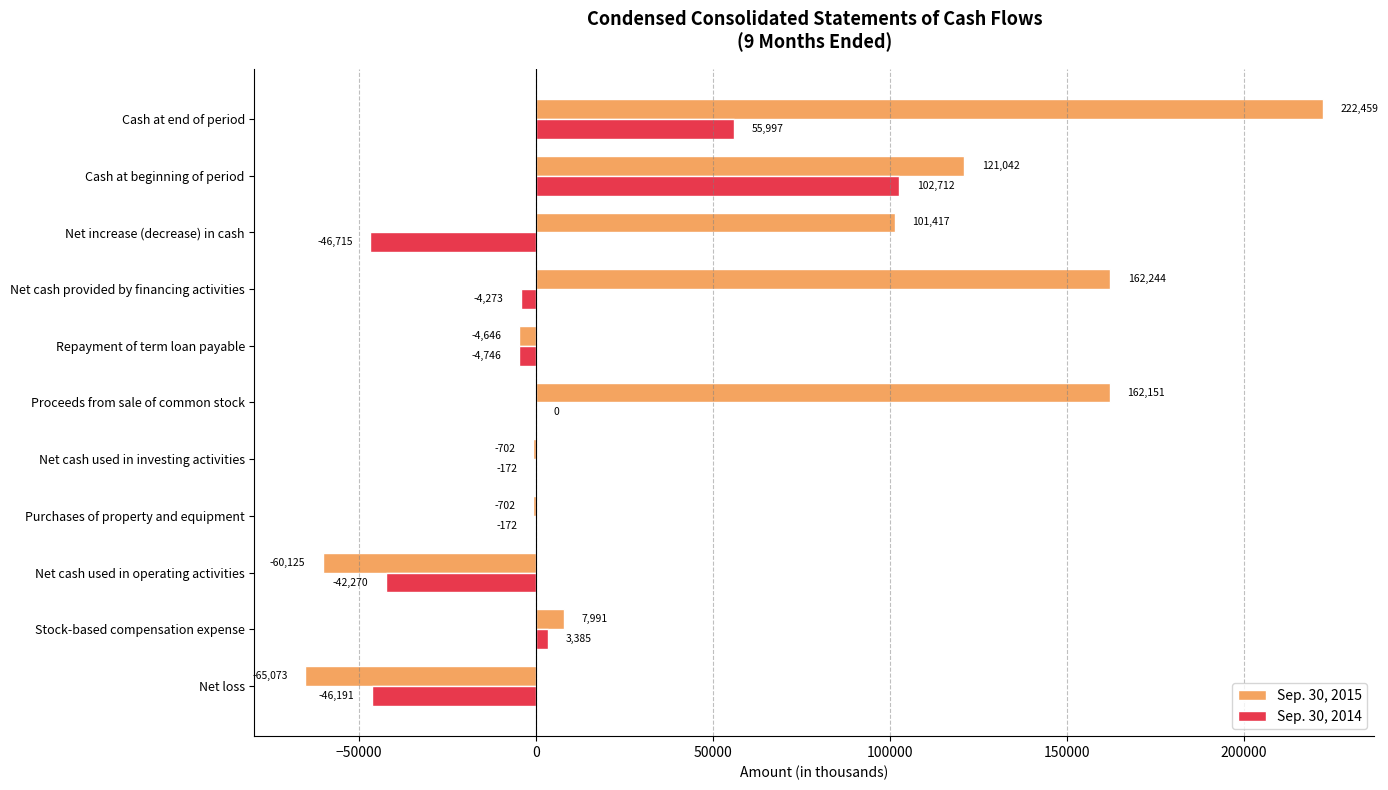

The value of Sep. 30, 2015 at Purchases of property and equipment is -702. True or false?

True